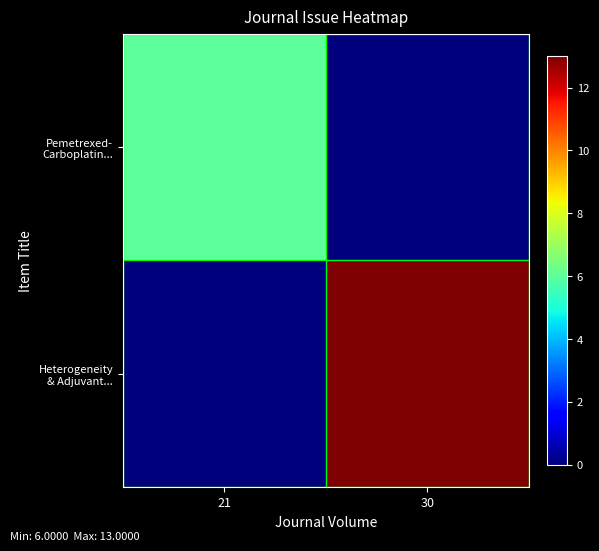

What is the total value across all series at 21?

6